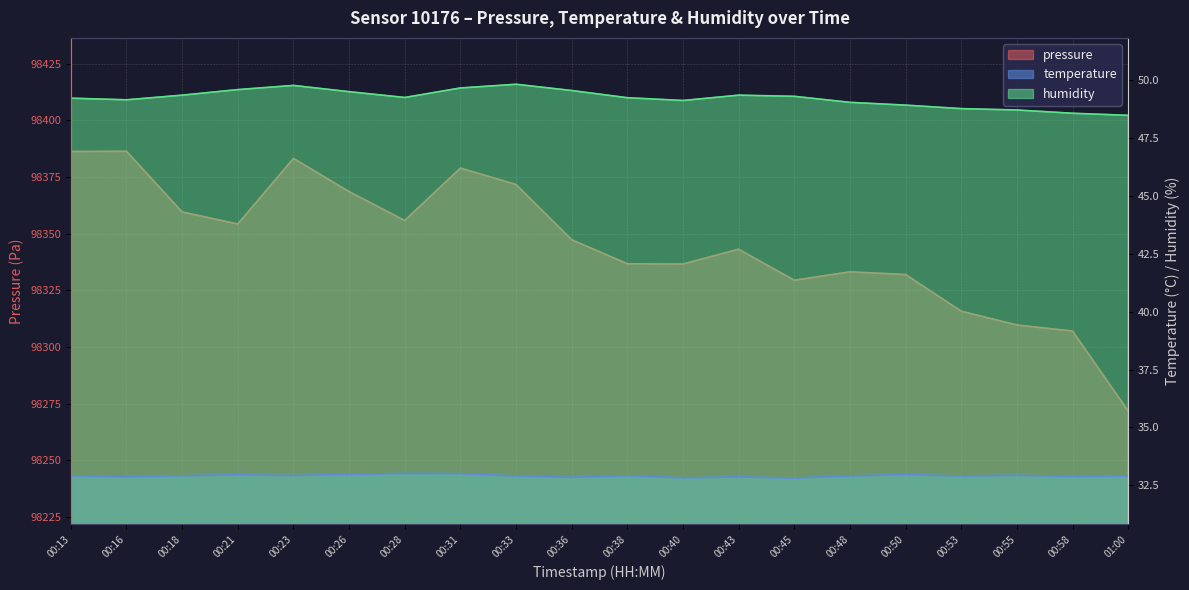

Reading left to right, what are all the values shown in this chart?

pressure: 98386.2	98386.3	98359.6	98354.2	98383.2	98368.5	98355.8	98378.9	98371.7	98347.3	98336.7	98336.6	98343.1	98329.5	98333.2	98332.0	98315.8	98309.7	98307.1	98271.8
temperature: 32.9	32.9	32.9	33.0	32.9	33.0	33.0	33.0	32.9	32.9	32.9	32.8	32.9	32.8	32.9	33.0	32.9	32.9	32.9	32.9
humidity: 49.2	49.1	49.3	49.6	49.8	49.5	49.2	49.6	49.8	49.5	49.2	49.1	49.3	49.3	49.0	48.9	48.8	48.7	48.5	48.5